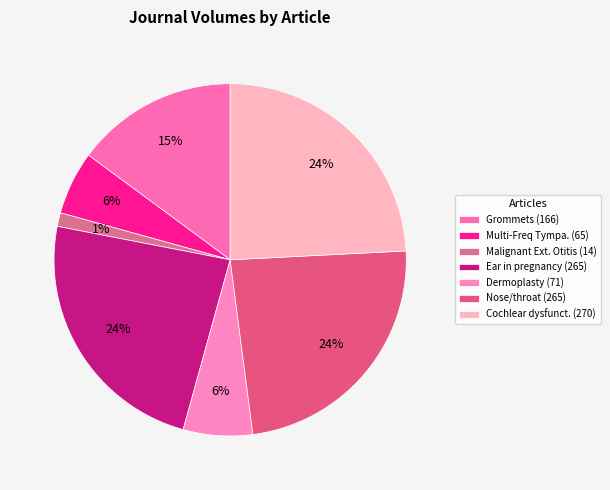

Which category has the smallest portion of the pie?

Malignant Ext. Otitis (14)